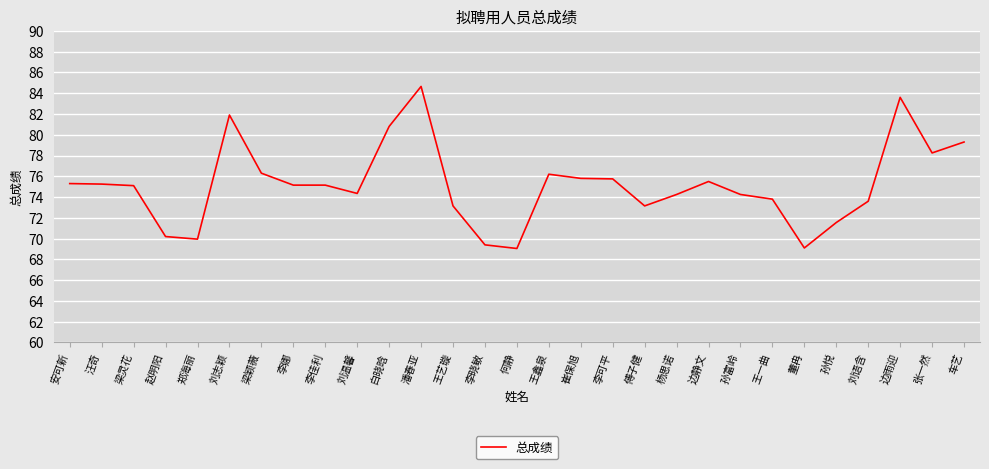

What is the difference between the maximum and minimum values?

15.6